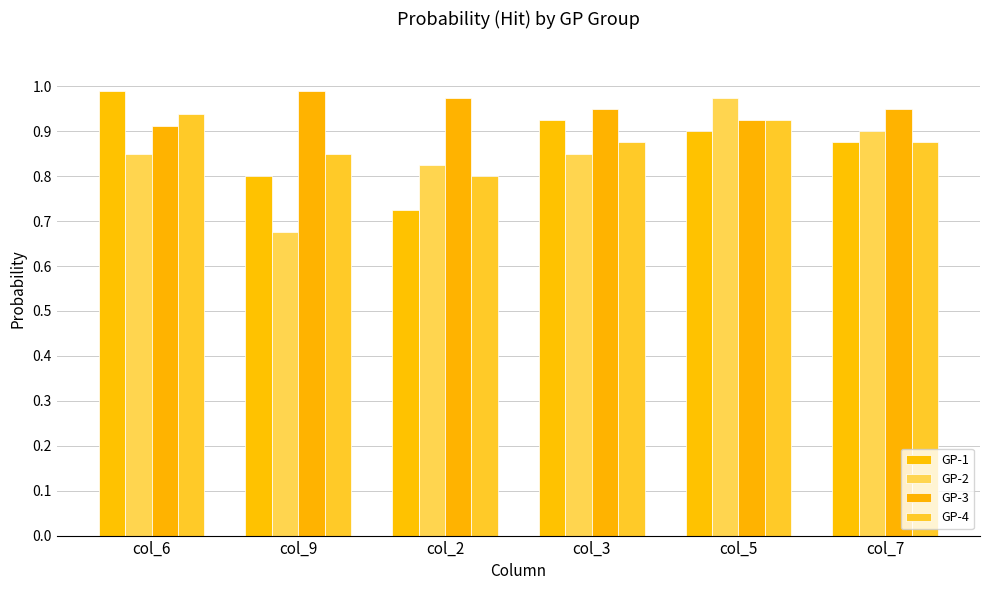

Is it true that GP-4 equals 0.8 at col_2?

True